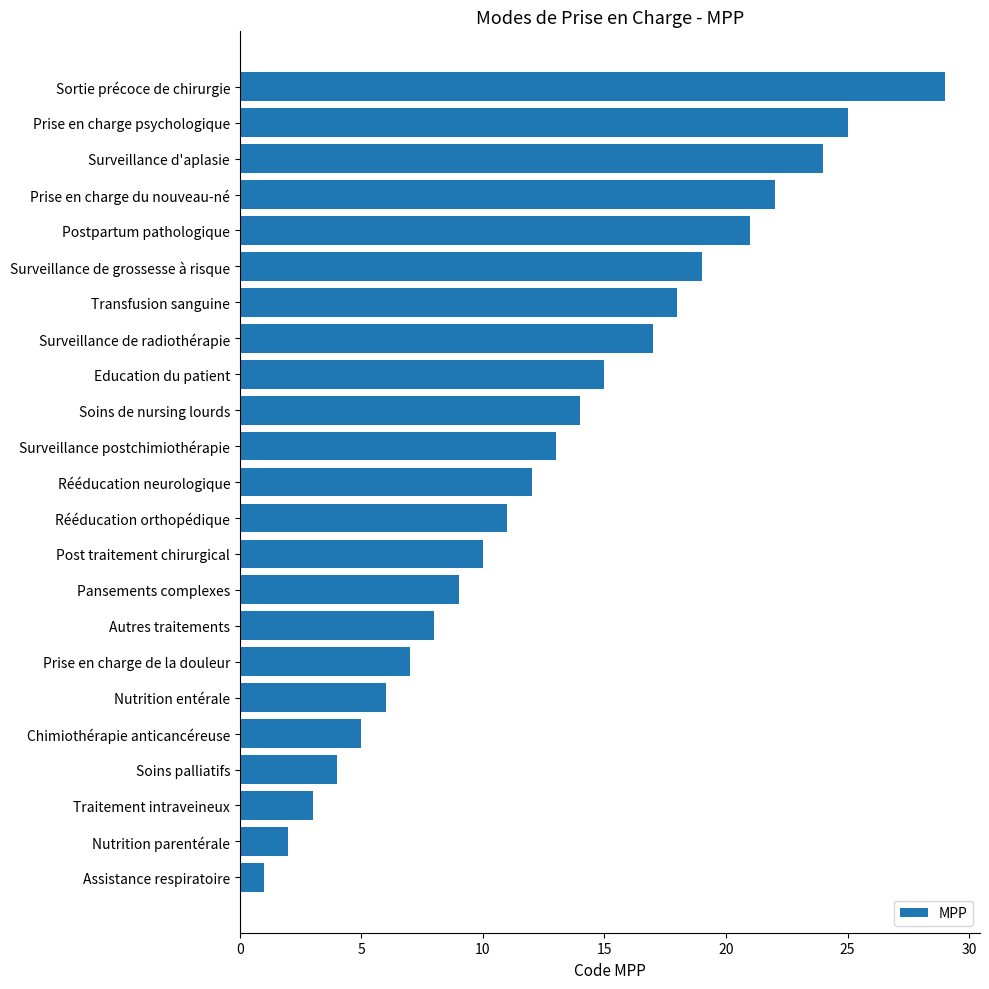

How many distinct data groups are displayed?

1